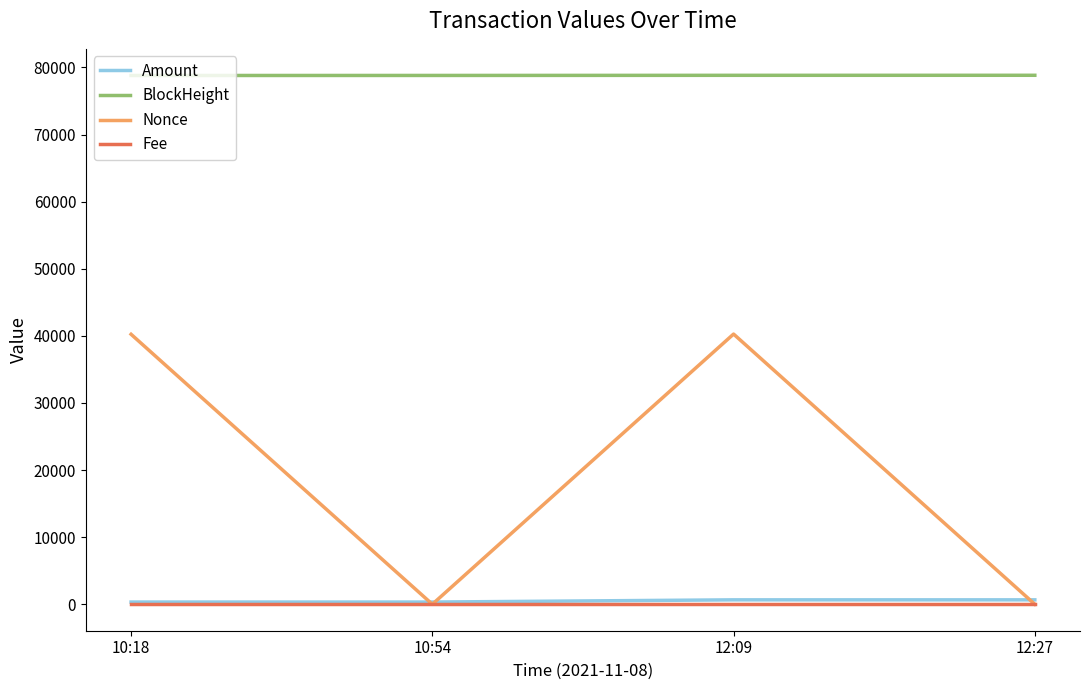

Which series has the widest spread of values?

Nonce